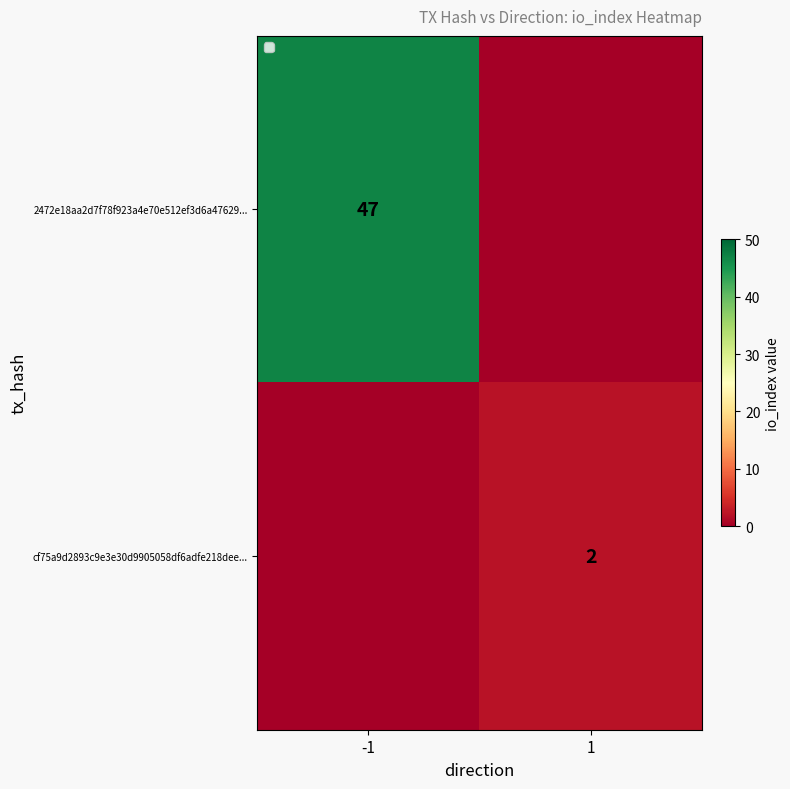

Is it true that 2472e18aa2d7f78f923a4e70e512ef3d6a47629... equals 47 at -1?

True